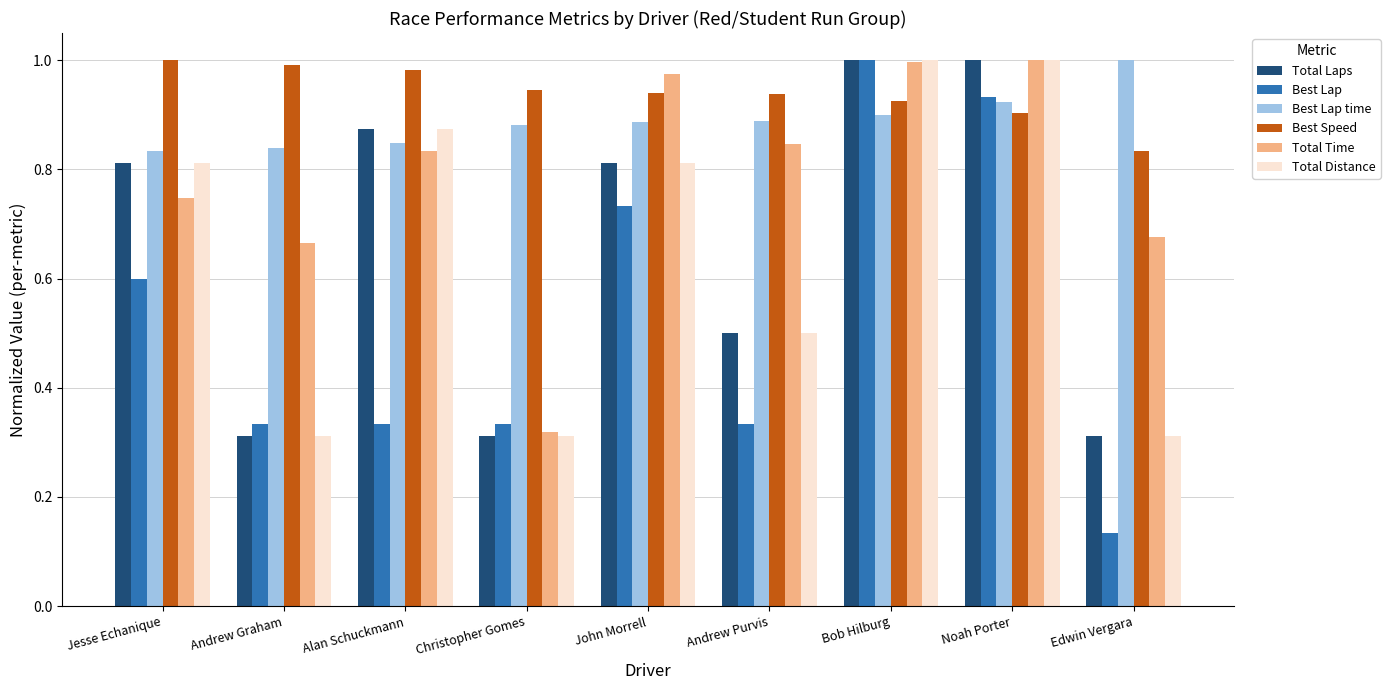

Which series has the largest total across all categories?

Best Speed